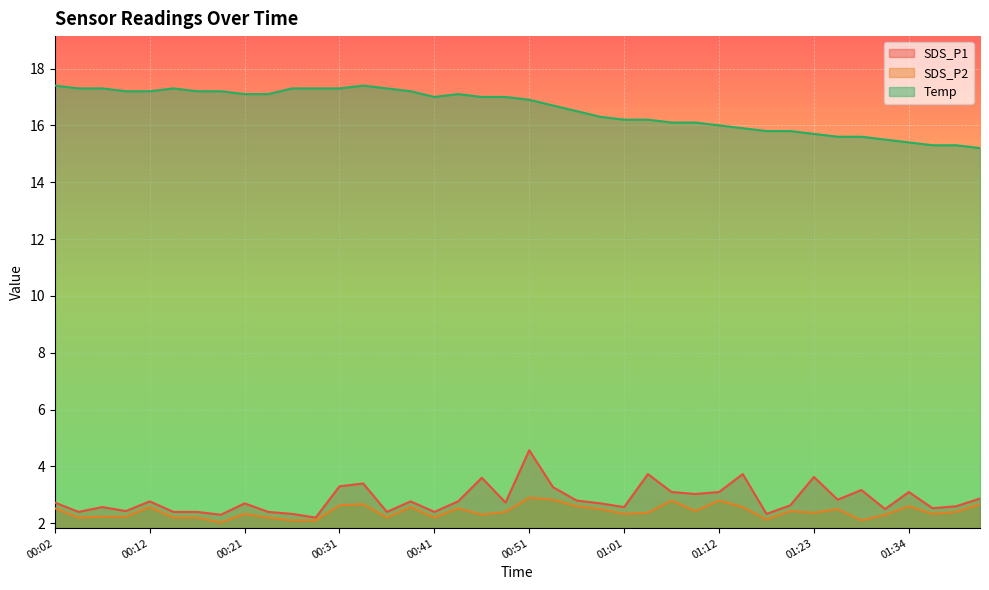

What is the difference between the second highest and minimum values in the Temp series?

2.2